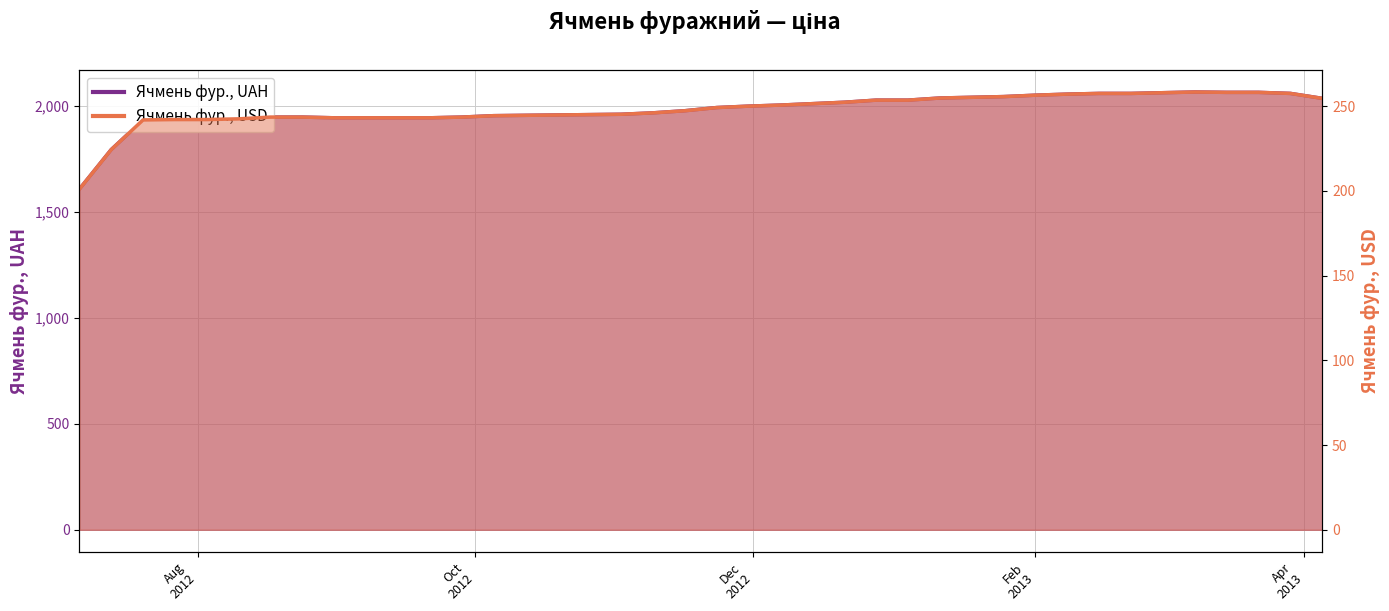

At which category is the sum across all series the highest?

2013-03-08